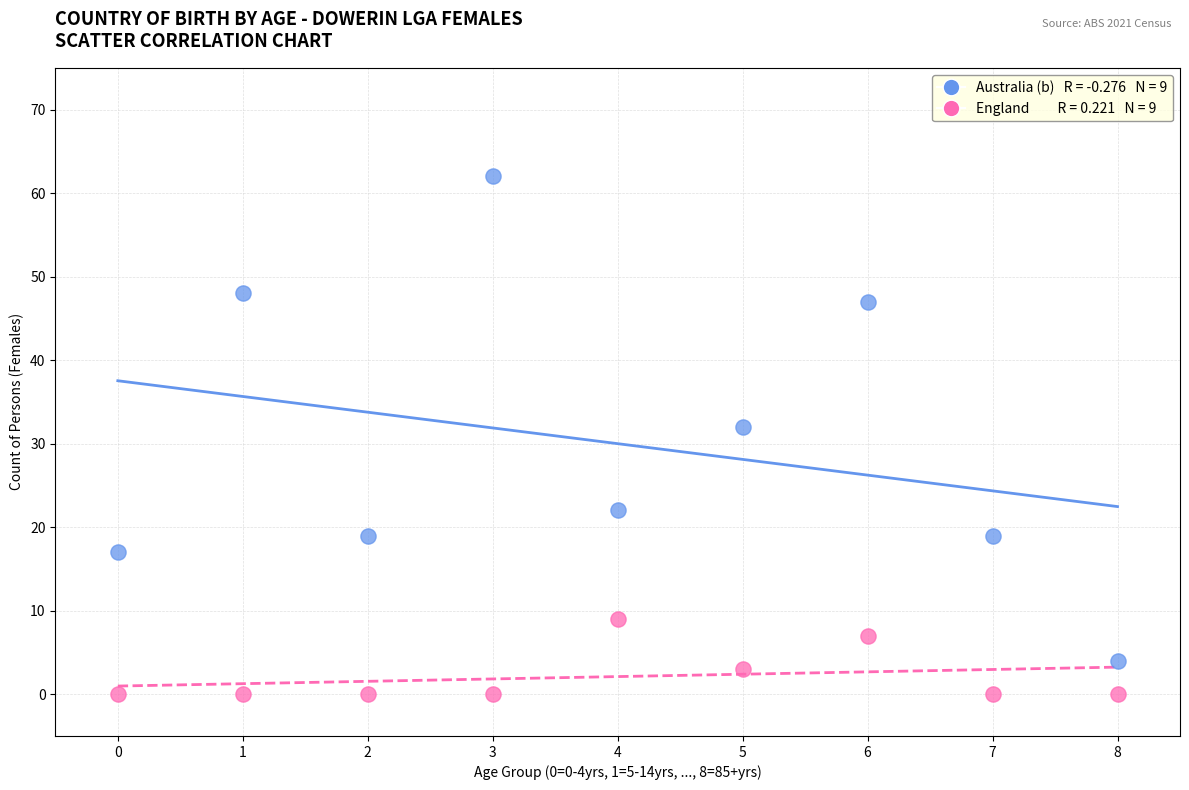

Across all data points, what is the range of Y values (max minus min)?

62